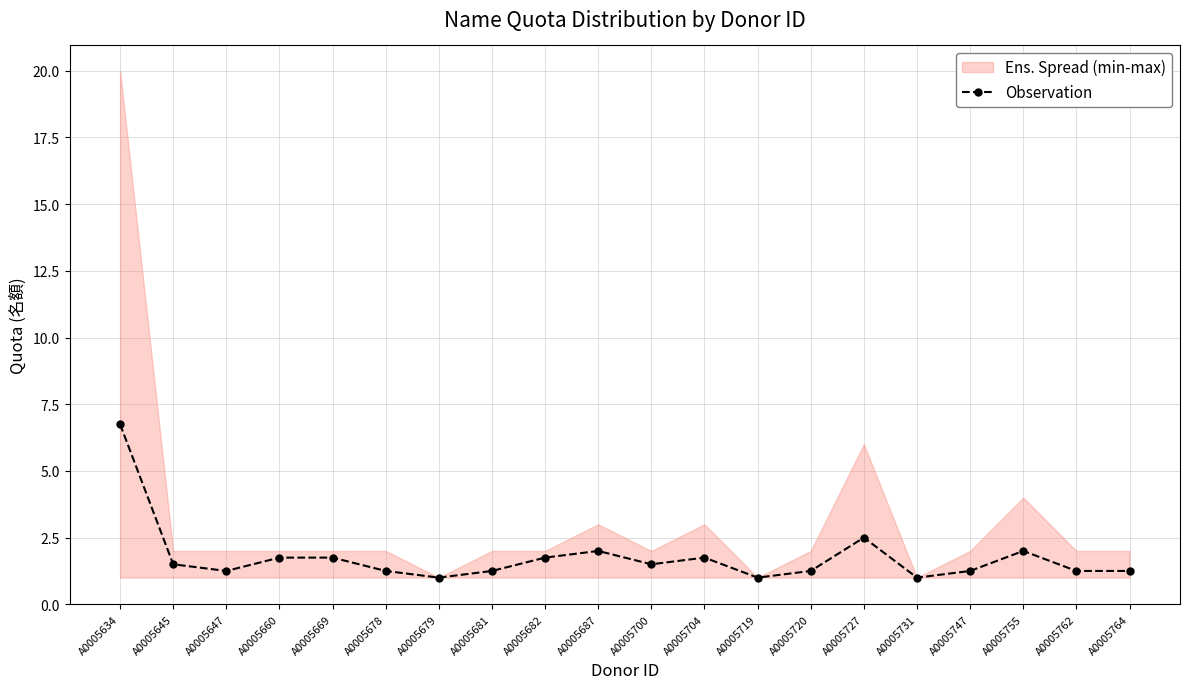

What is the sum of all values?

35.0